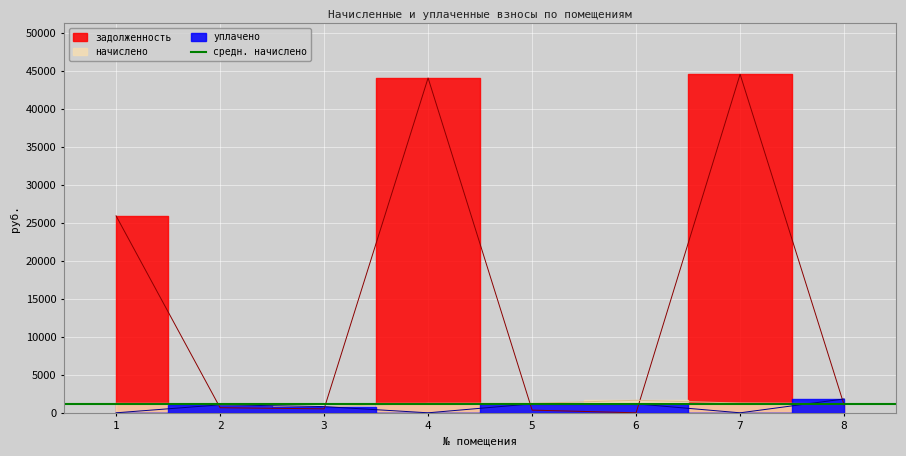

In уплачено, how many points are higher than both neighbors (excluding endpoints)?

2